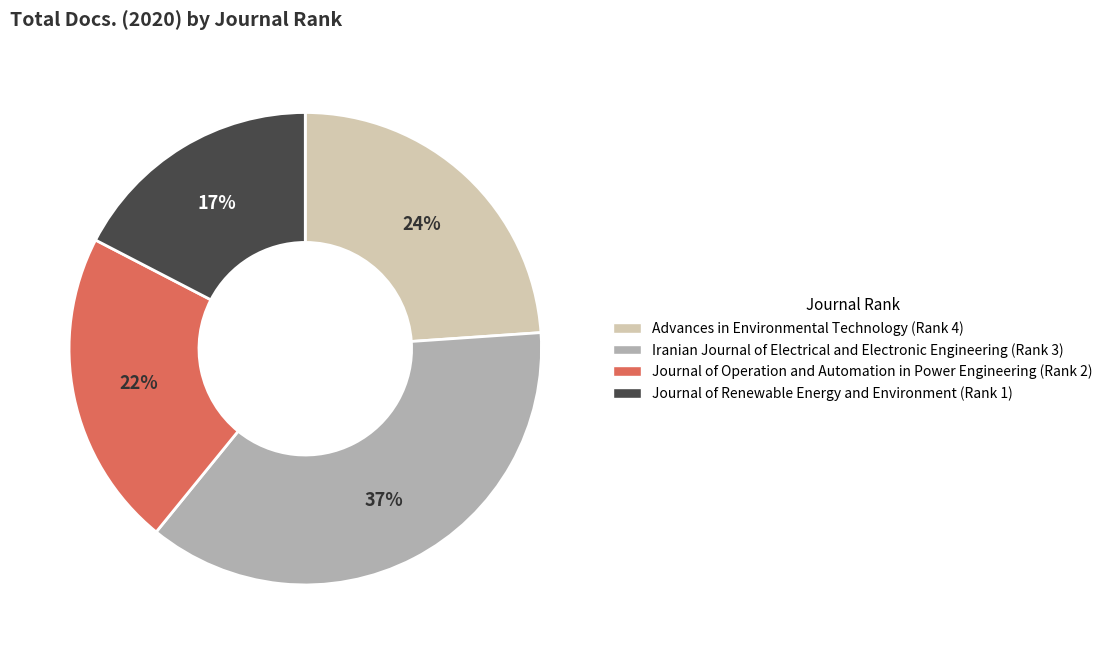

True or false: Iranian Journal of Electrical and Electronic Engineering (Rank 3) accounts for 50% of the total.

False